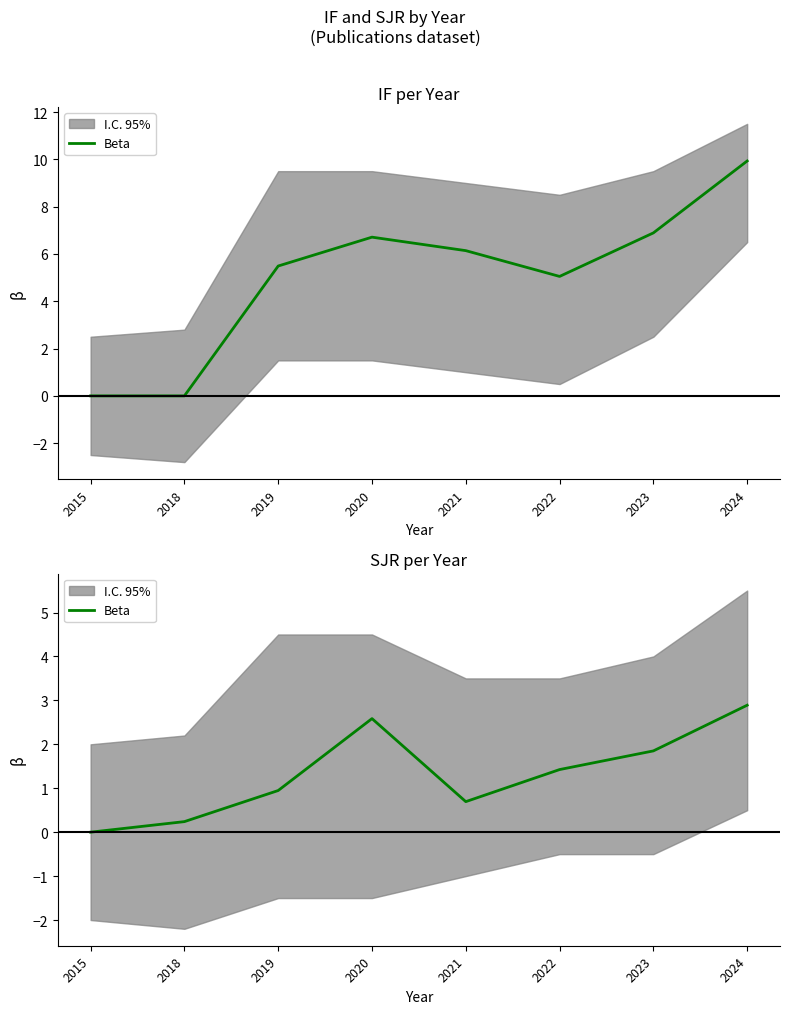

True or false: the data has more than 1 interior local peaks.

False